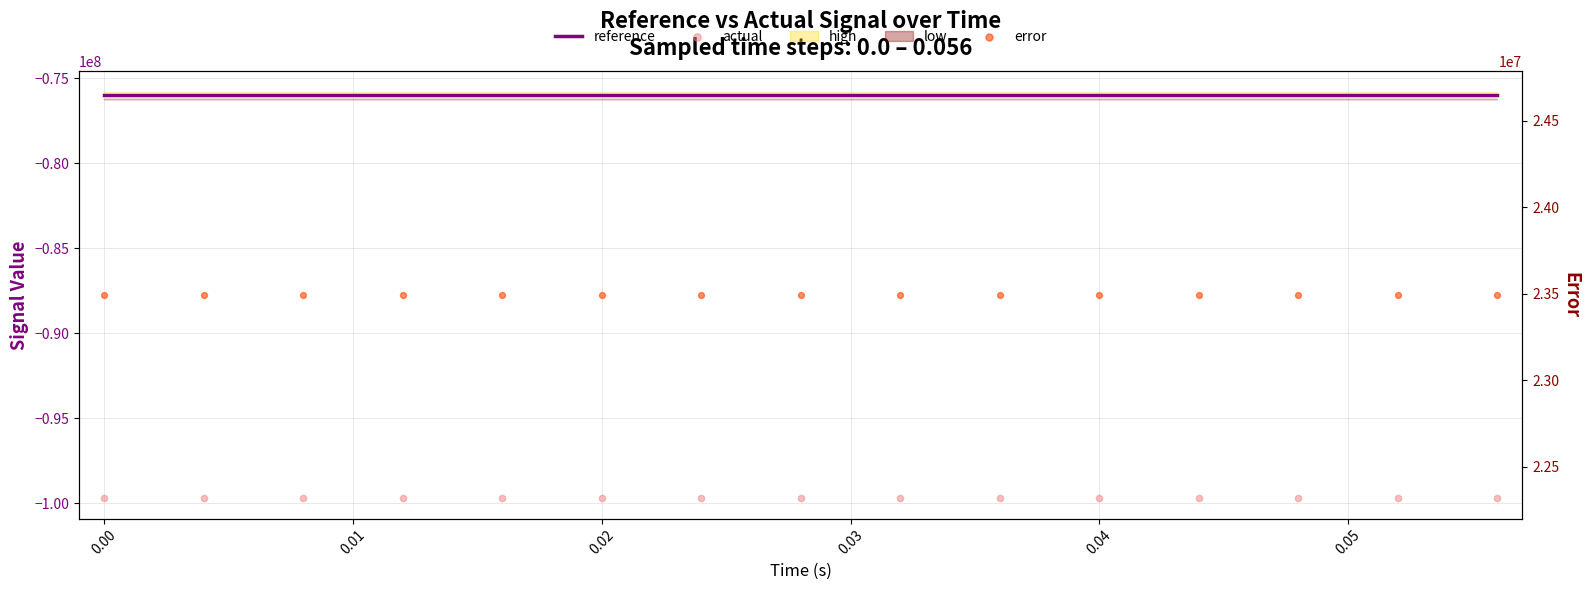

Which series contains the highest Y value?

error